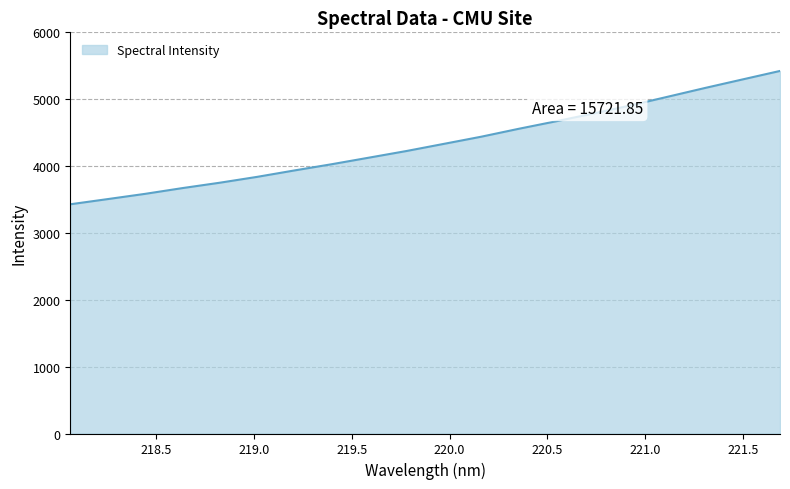

What is the smallest value displayed?

3428.3